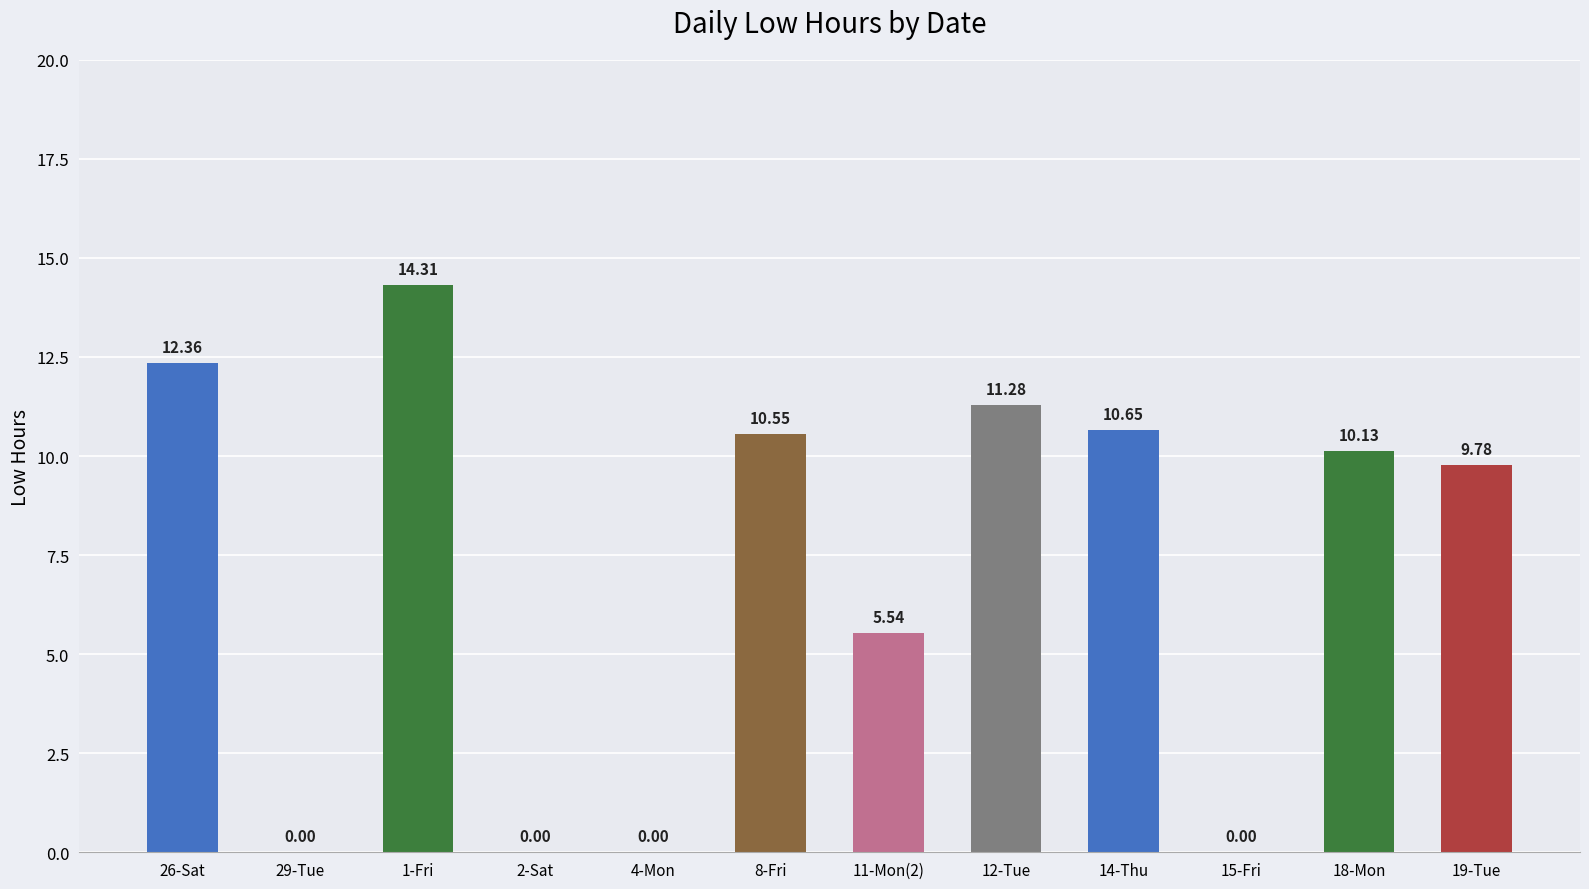

How many positive values are there?

8